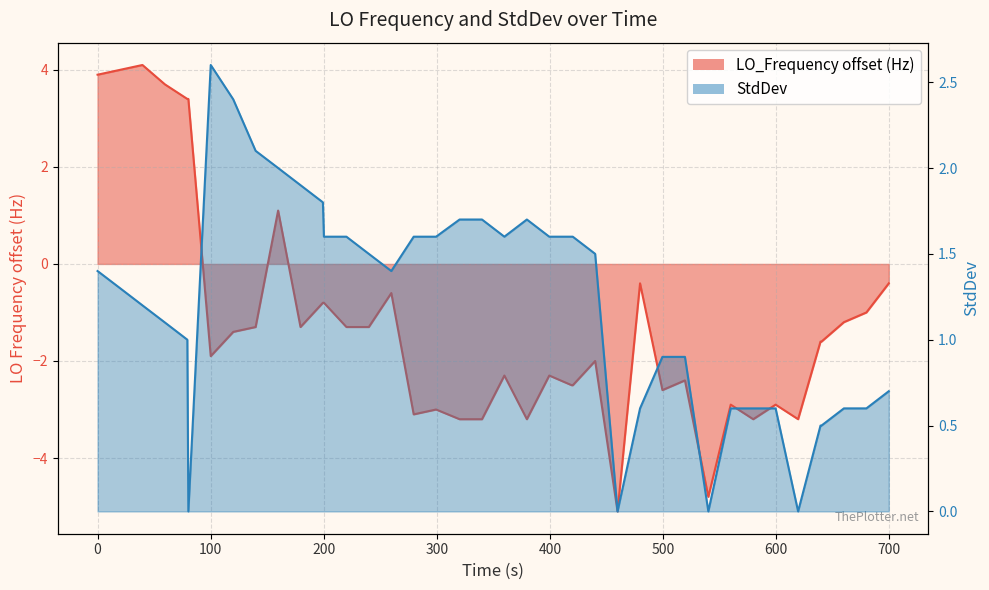

Reading left to right, list all the values displayed in this chart.

LO_Frequency: 3.9	4.0	4.1	3.7	3.4	3.4	-1.9	-1.4	-1.3	1.1	-1.3	-0.8	-0.8	-1.3	-1.3	-0.6	-3.1	-3.0	-3.2	-3.2	-2.3	-3.2	-2.3	-2.5	-2.5	-2.0	-5.1	-0.4	-2.6	-2.4	-4.8	-2.9	-3.2	-2.9	-3.2	-1.6	-1.6	-1.2	-1.0	-0.4
StdDev: 1.4	1.3	1.2	1.1	1.0	0.0	2.6	2.4	2.1	2.0	1.9	1.8	1.6	1.6	1.5	1.4	1.6	1.6	1.7	1.7	1.6	1.7	1.6	1.6	1.6	1.5	0.0	0.6	0.9	0.9	0.0	0.6	0.6	0.6	0.0	0.5	0.5	0.6	0.6	0.7